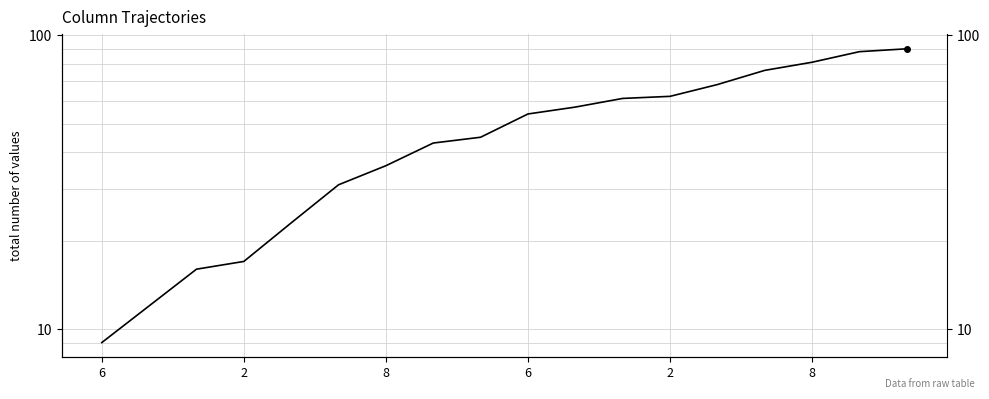

Which category has the highest value across all series?

17